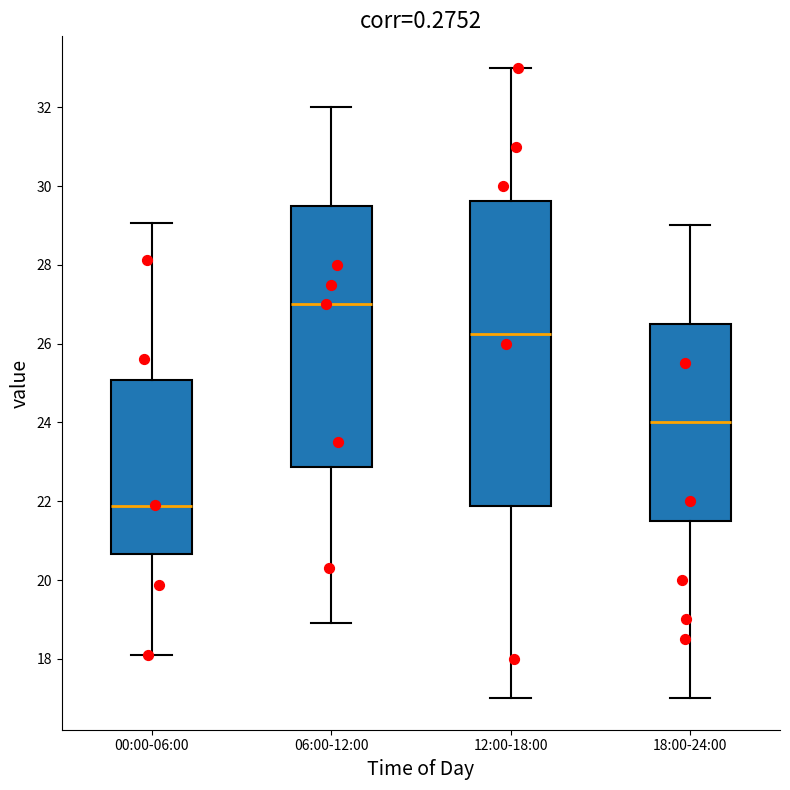

Reading left to right, read every box against the y-axis: the position of its median line, the range the box covers, and the ends of its whiskers. The values are not printed on the chart, so give them approximately, as read against the axis.

00:00-06:00: median 21.8, box 20.6 to 25.0, whiskers 18.2 to 29.0
06:00-12:00: median 27.0, box 22.8 to 29.6, whiskers 19.0 to 32.0
12:00-18:00: median 26.2, box 21.8 to 29.6, whiskers 17.0 to 33.0
18:00-24:00: median 24.0, box 21.6 to 26.6, whiskers 17.0 to 29.0